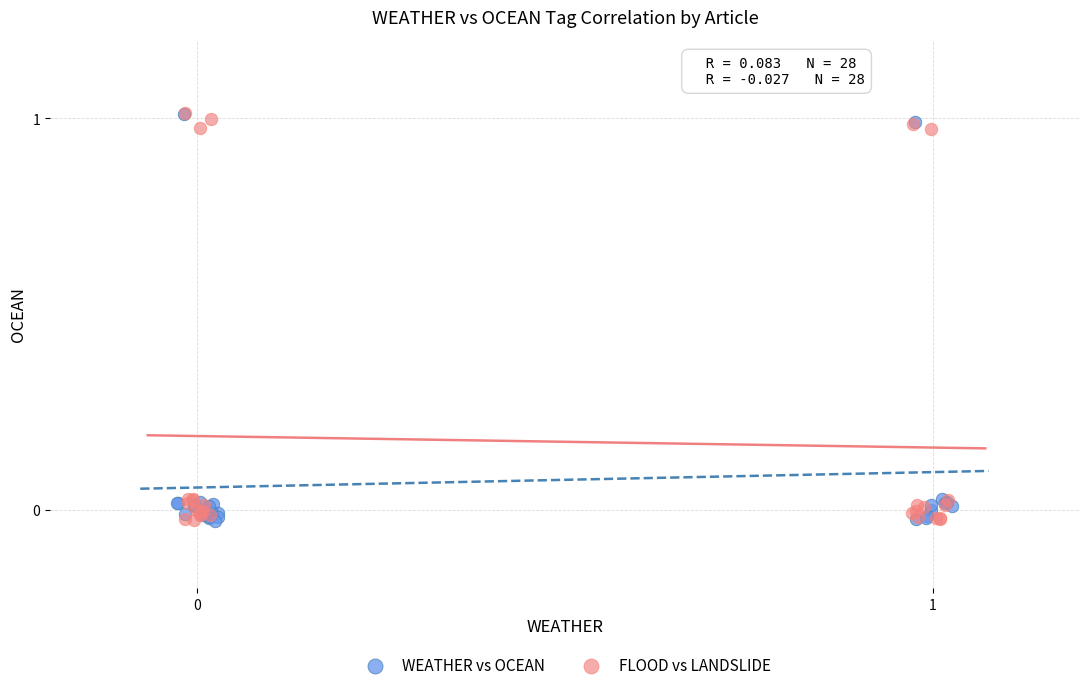

What are all the series names shown in the legend?

WEATHER vs OCEAN, FLOOD vs LANDSLIDE